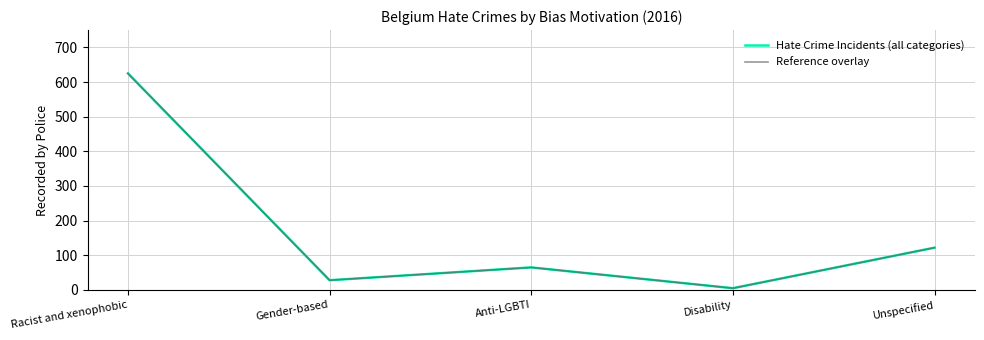

True or false: Reference overlay and Hate Crime Incidents (all categories) intersect in this chart.

False